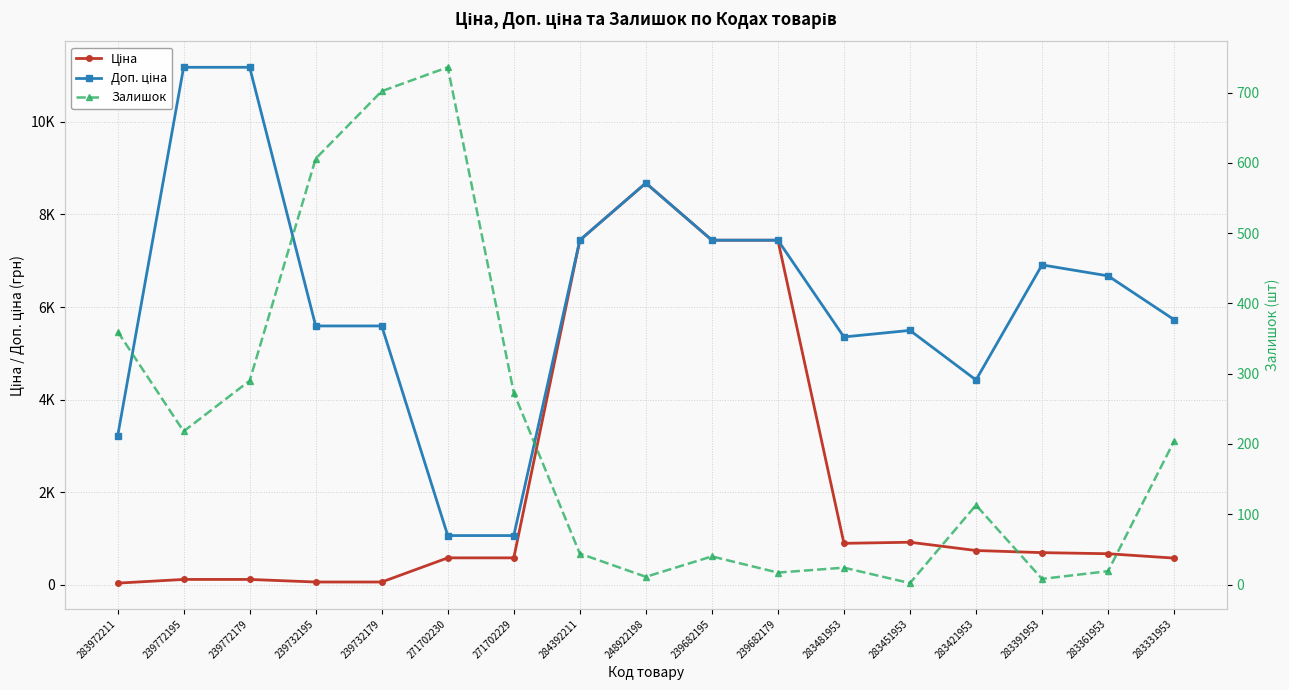

Between 284392211 and 283361953, which is larger?

284392211